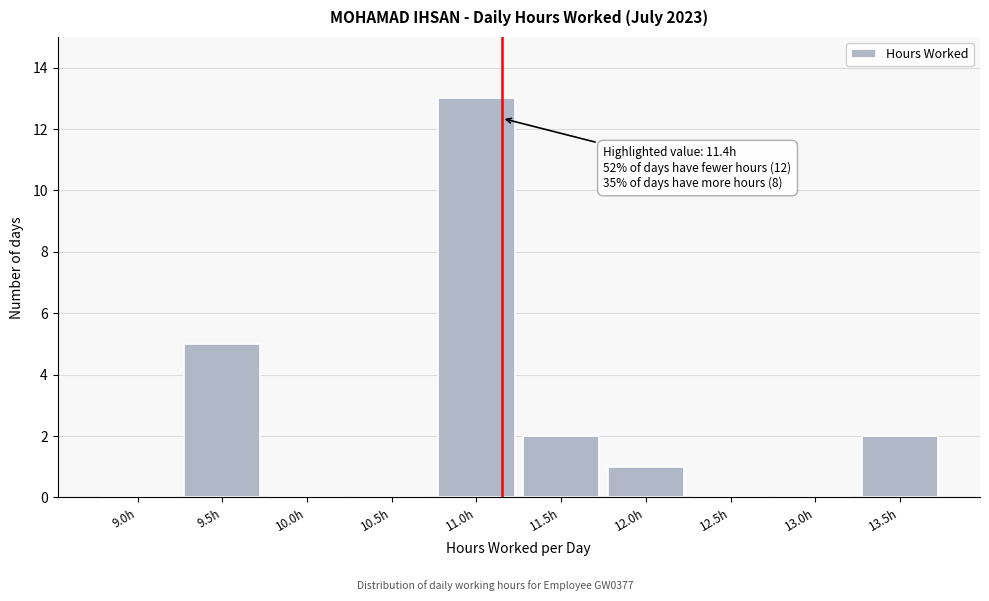

Reading left to right, transcribe all the data shown in this chart.

9.0h=0	9.5h=5	10.0h=0	10.5h=0	11.0h=13	11.5h=2	12.0h=1	12.5h=0	13.0h=0	13.5h=2